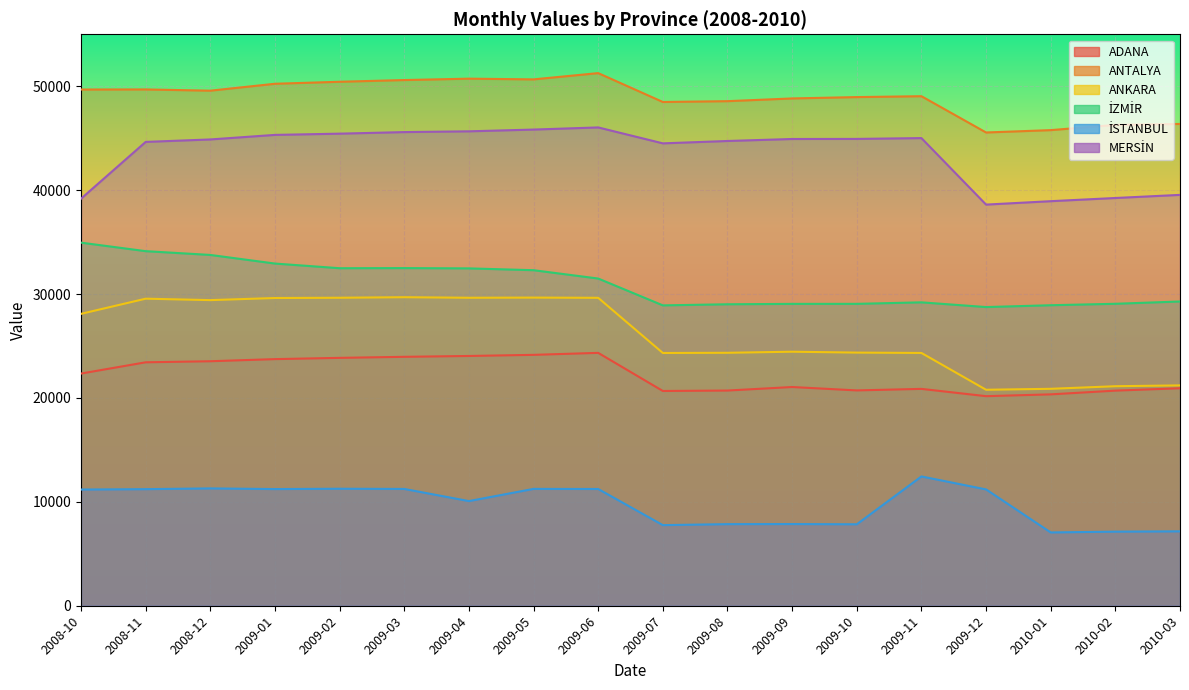

Is it true that ANTALYA equals 85961 at 2009-08?

False